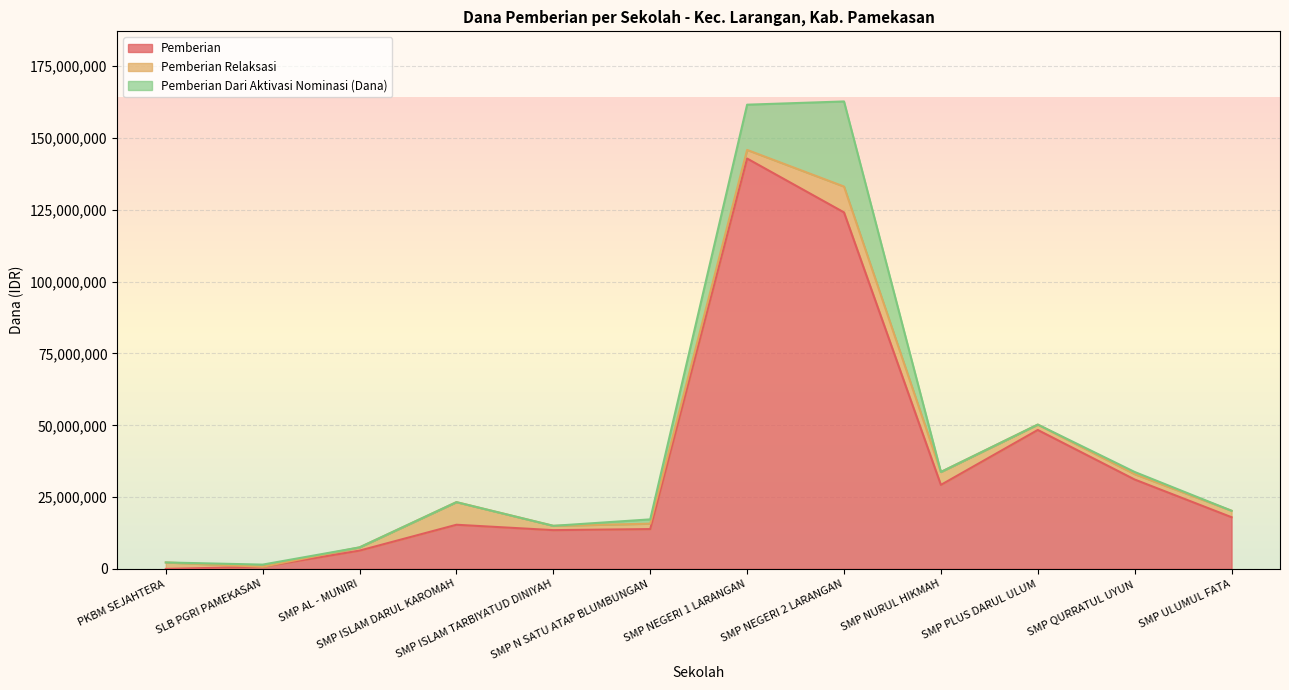

Where is Pemberian nearest to the value 71437500?

SMP PLUS DARUL ULUM